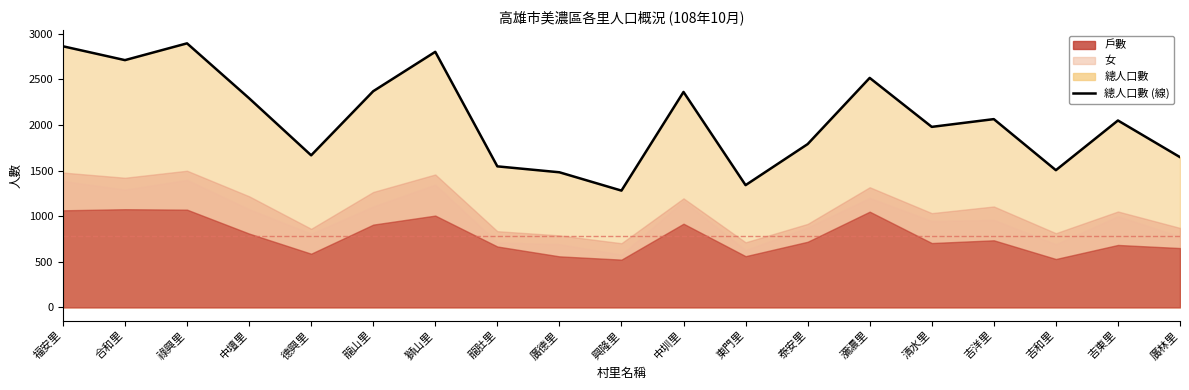

What is the value of the 1st point from the left?

2863